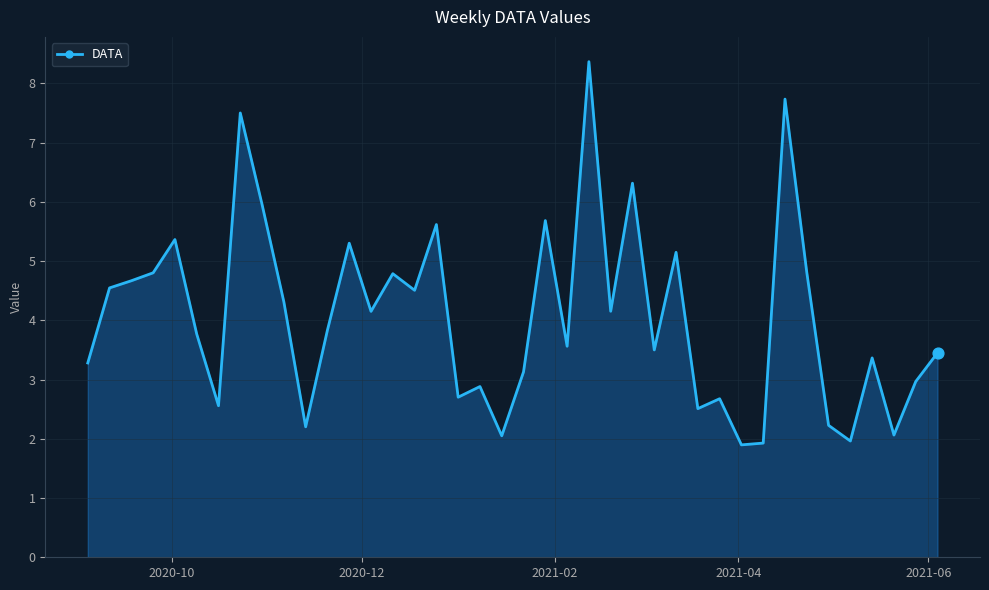

What is the maximum value shown in the chart?

8.4